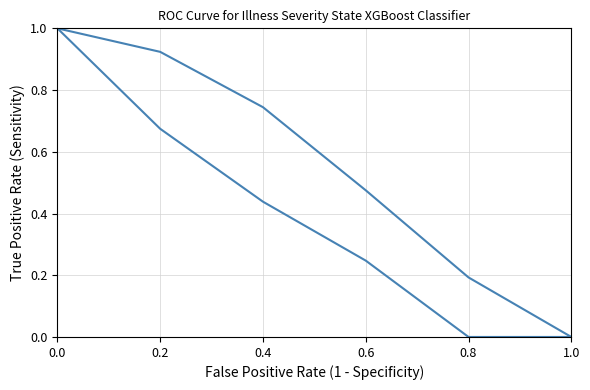

Does the chart display data point markers on the line(s)?

No